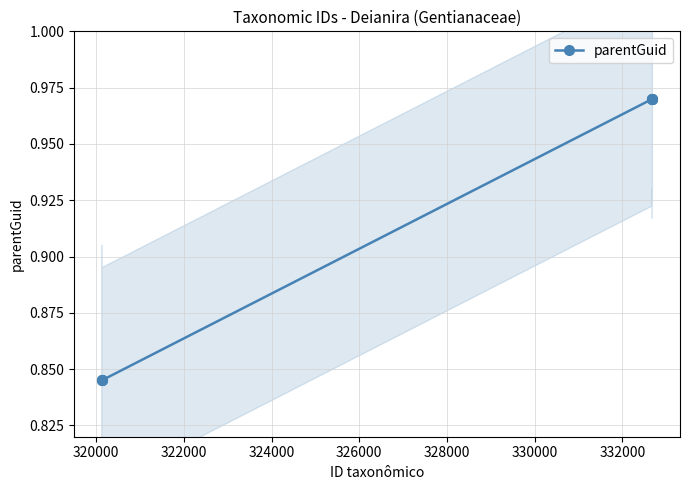

The value at 324000 is 1.4. True or false?

False